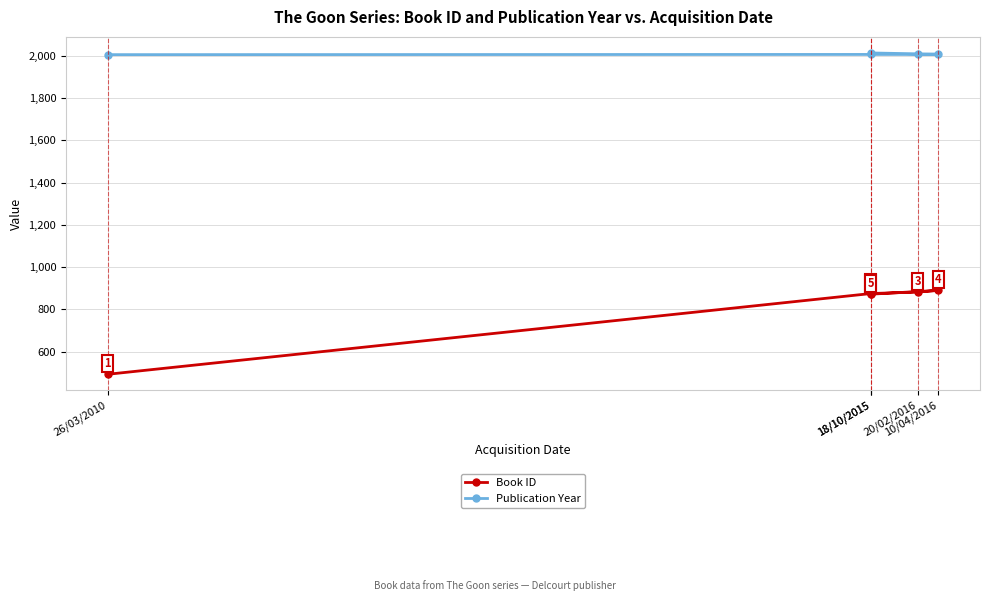

Reading right to left, transcribe all the data shown in this chart.

Book ID: 18/10/2015=872	10/04/2016=890	20/02/2016=882	18/10/2015=875	26/03/2010=493
Publication Year: 18/10/2015=2013	10/04/2016=2007	20/02/2016=2006	18/10/2015=2006	26/03/2010=2005